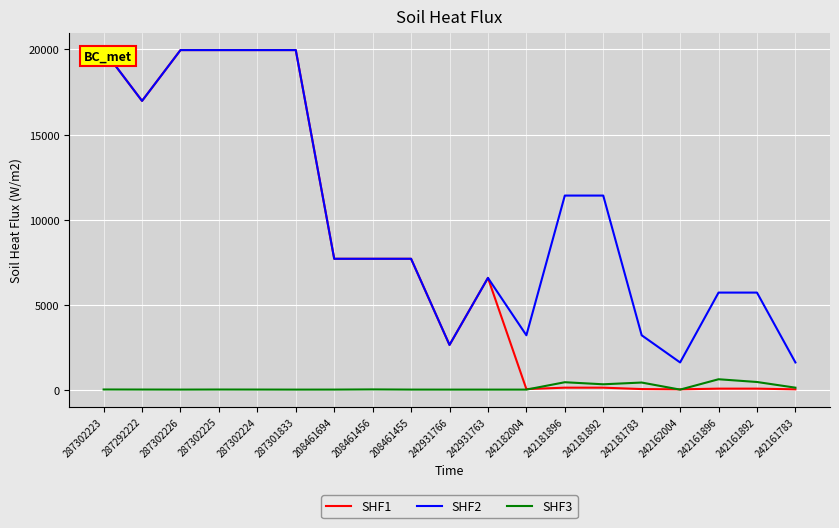

What is the difference between the SHF3 values at 242931766 and 242181783?

416